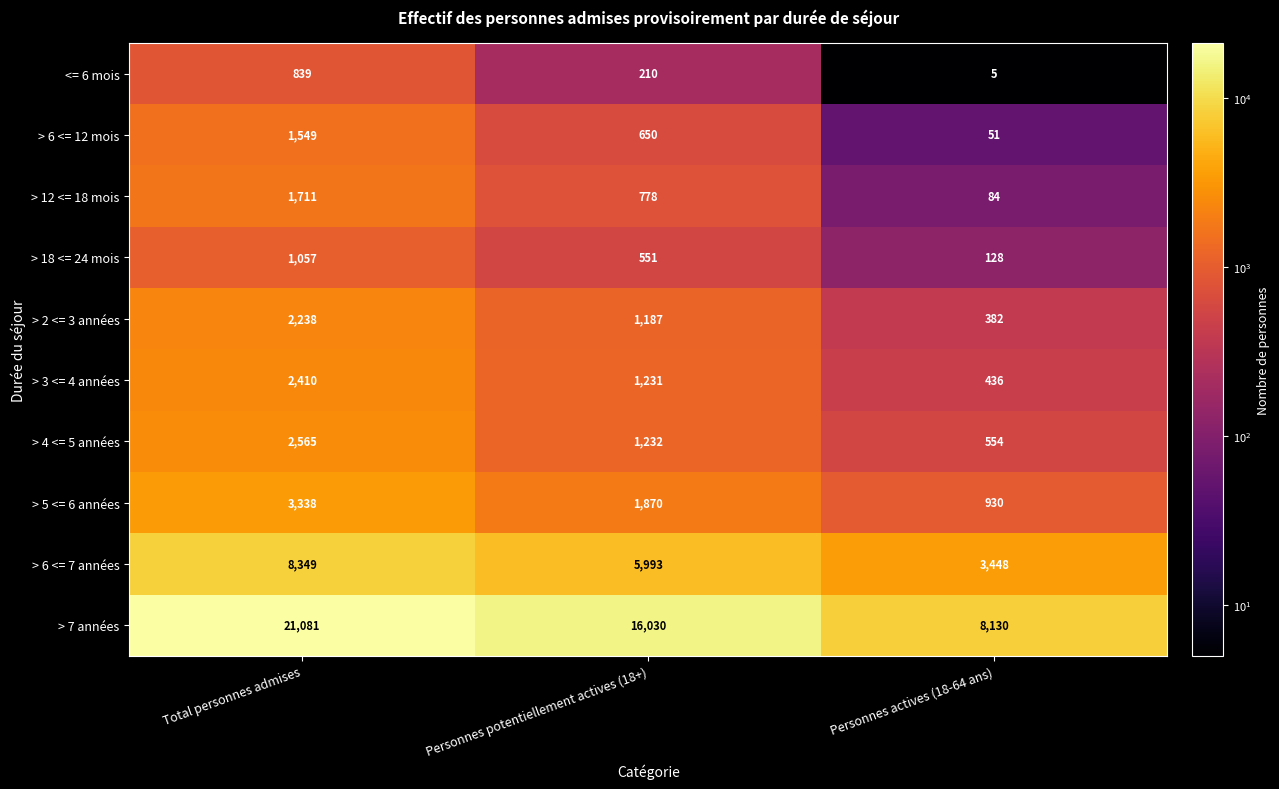

At which label is > 2 <= 3 années closest to 1310?

Personnes potentiellement actives (18+)